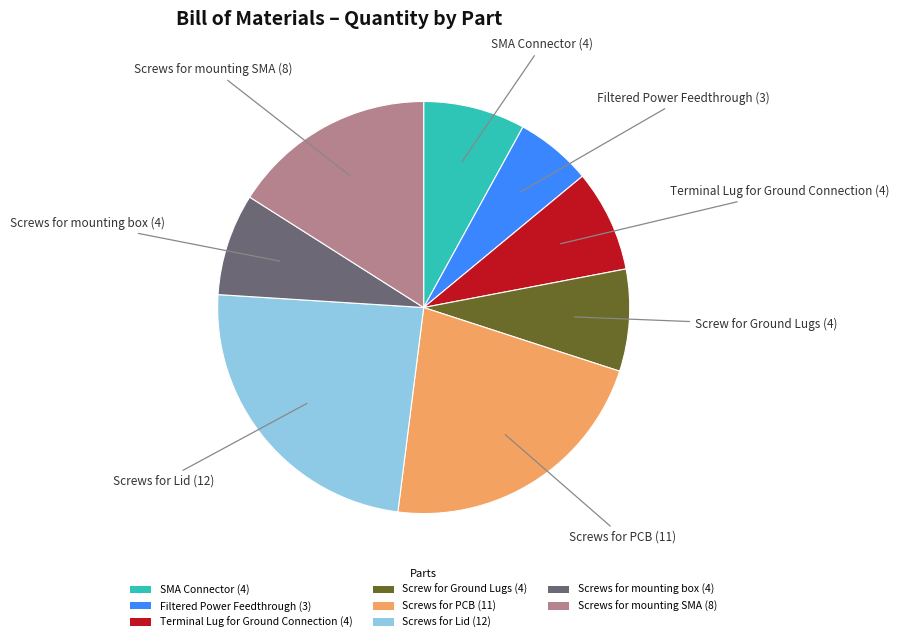

Which has a higher value, SMA Connector or Screws for Lid?

Screws for Lid